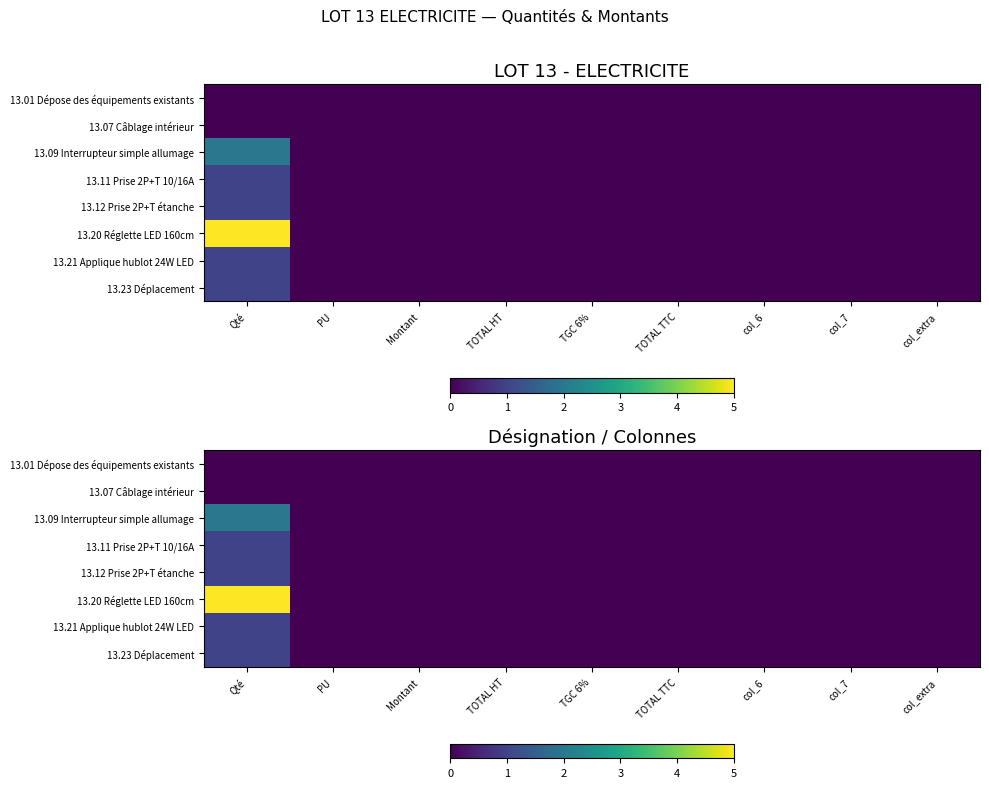

Count the 13.20 Réglette LED 160cm values in the range 0 to 1.

8